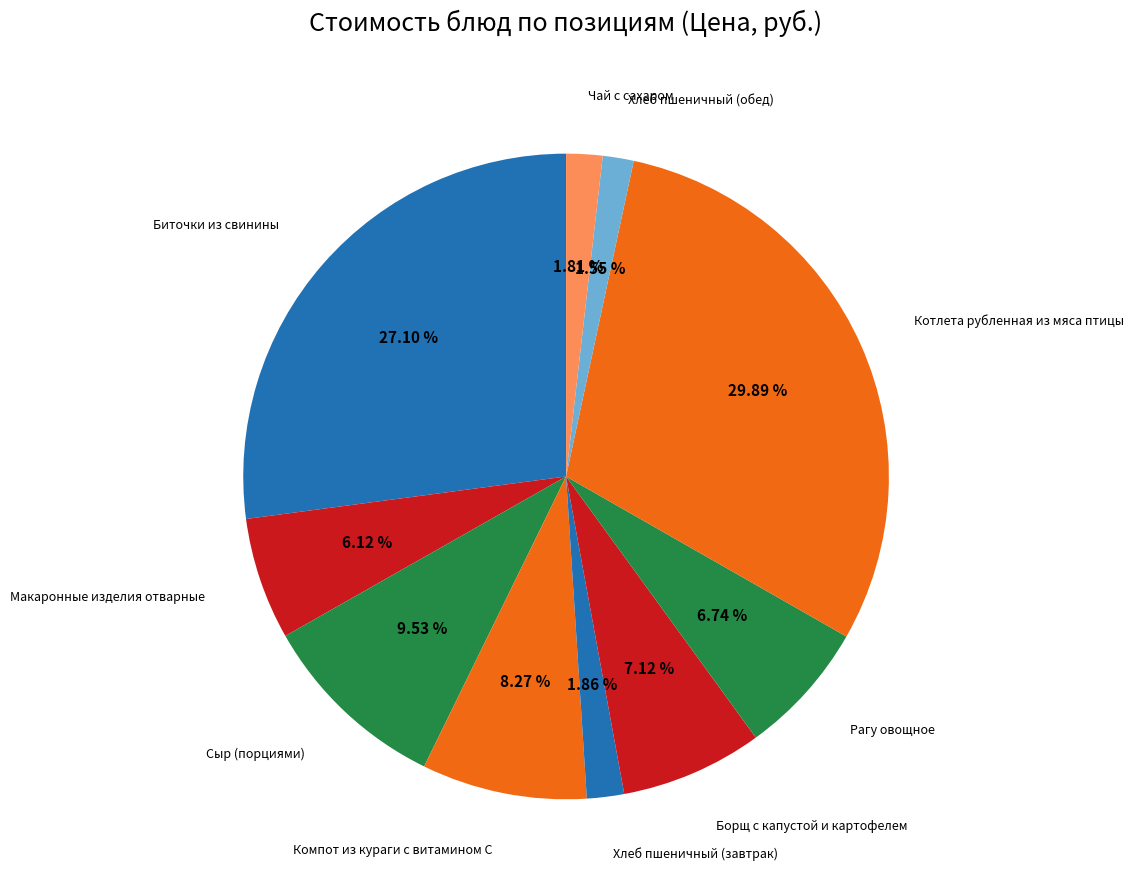

To the nearest percent, what percentage of the pie is Борщ с капустой и картофелем?

7%